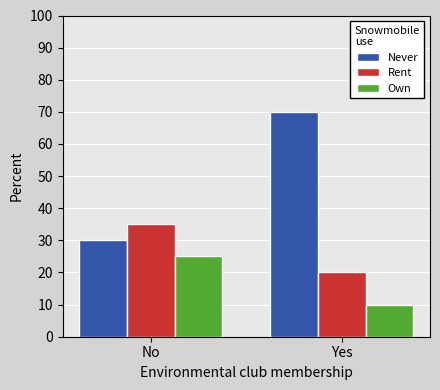

What is the value of the Own bar at the 2nd from the left?

10